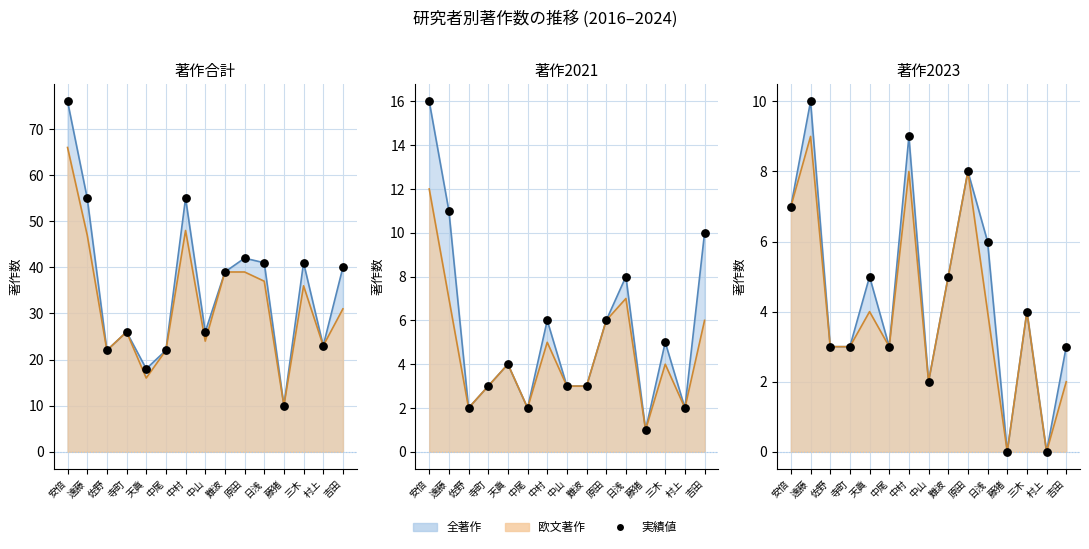

At which category is the sum across all series the highest?

安倍